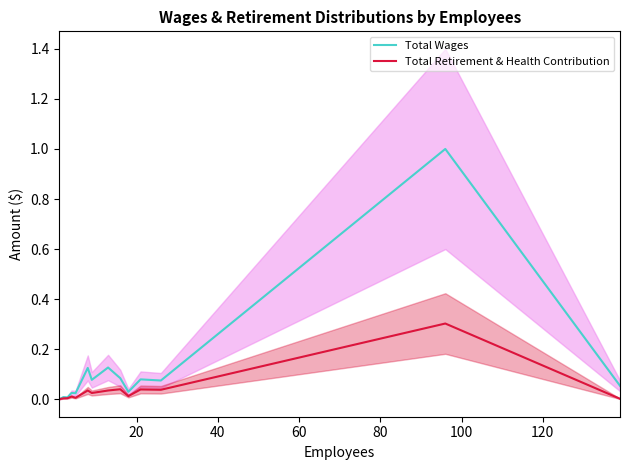

At how many categories does at least one series exceed 0?

13